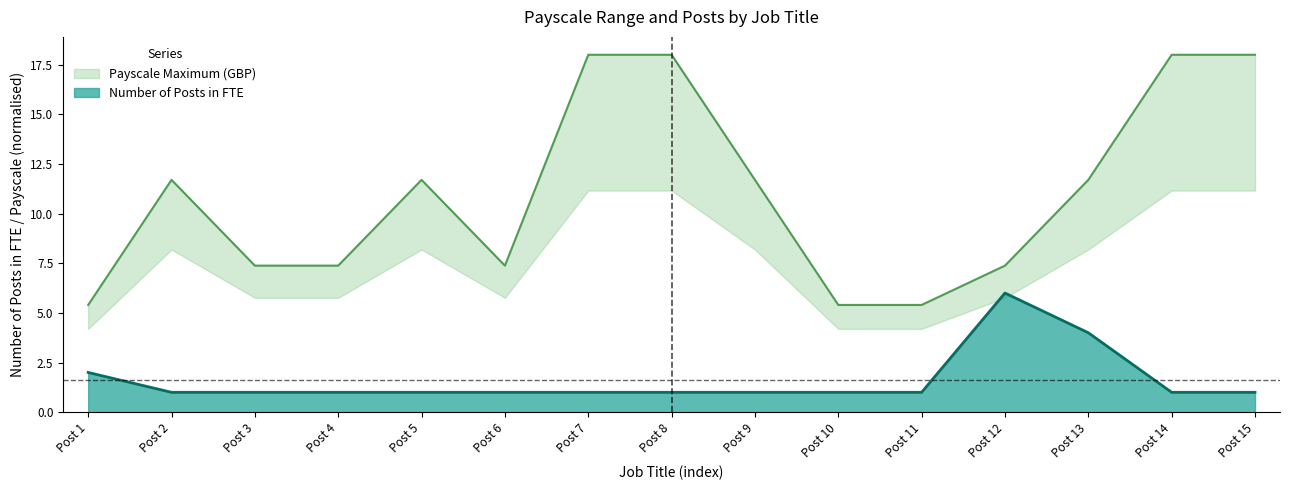

What are all the series names shown in the legend?

Number of Posts in FTE, Payscale Maximum (GBP)